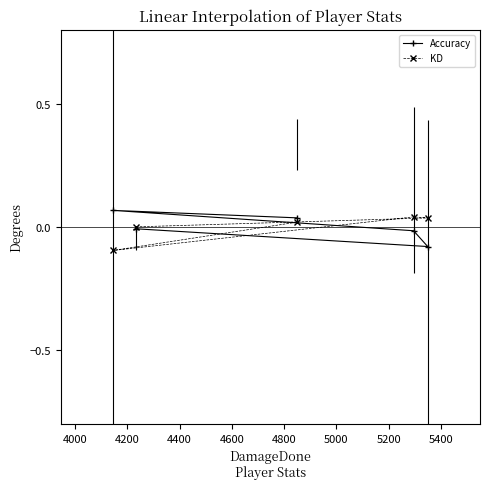

What is the lowest value of the Accuracy series?

-0.1